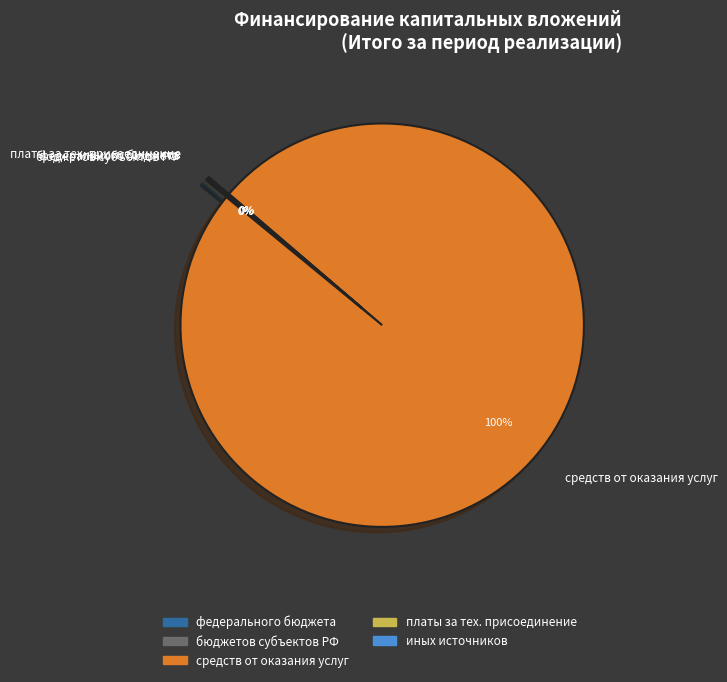

True or false: средств от оказания услуг accounts for 88% of the total.

False